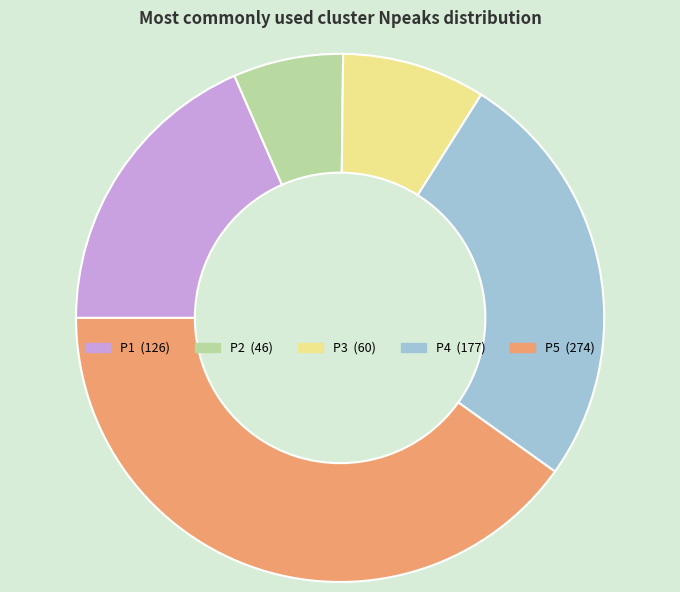

The P5 slice represents 55% of the pie. True or false?

False